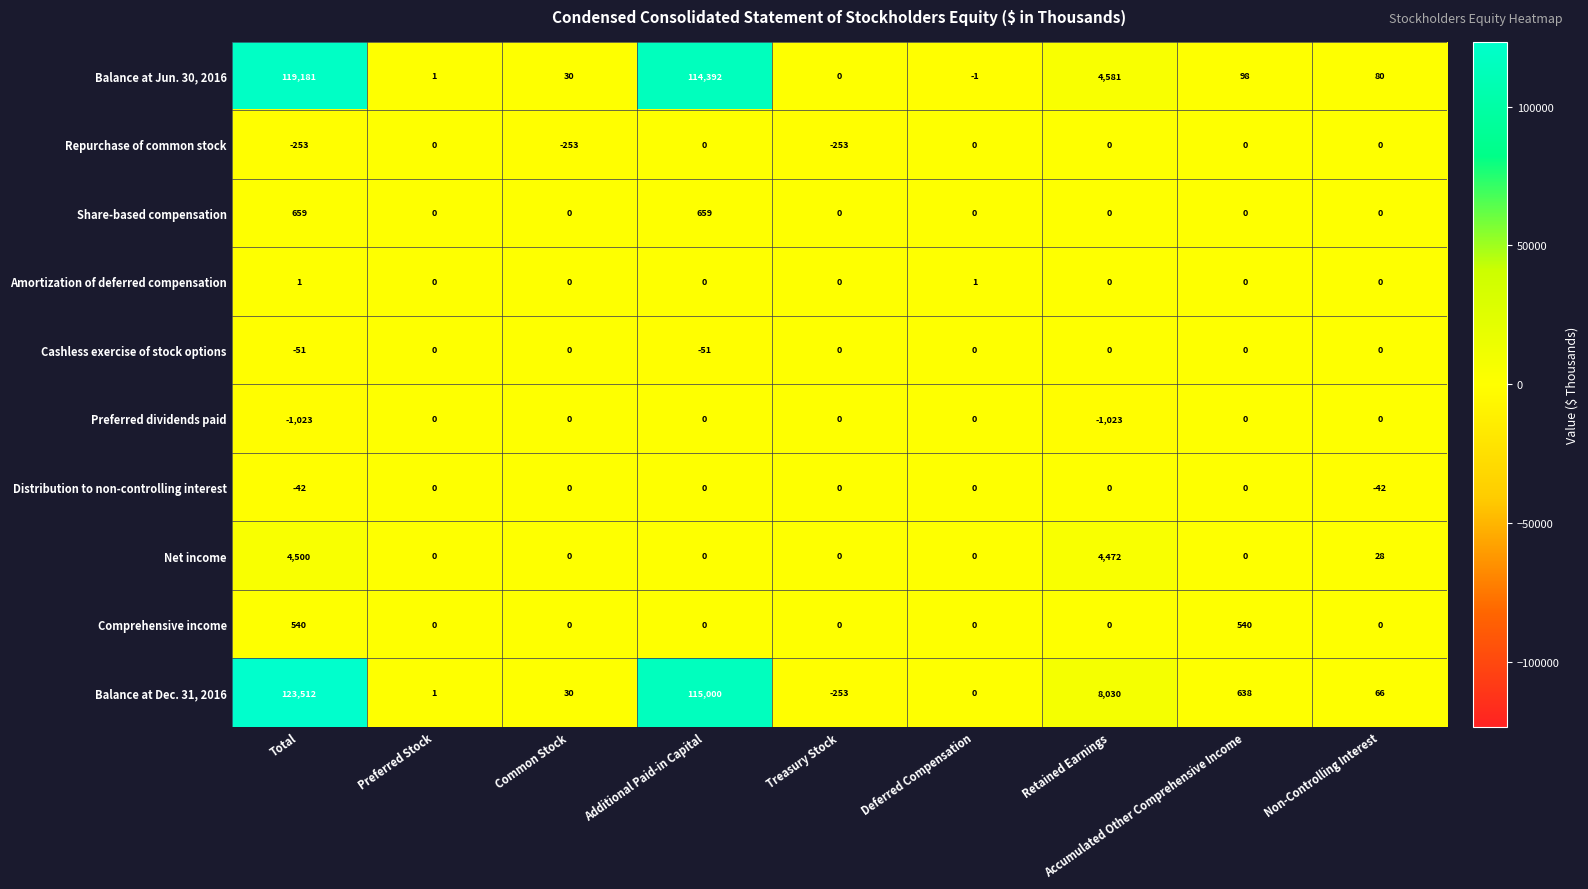

What is the difference between the maximum and minimum values in the Cashless exercise of stock options series?

51